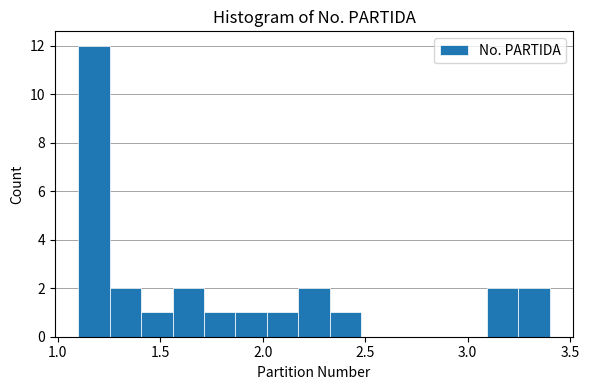

Around what value on the x-axis is the tallest bar? Give the approximate position of its centre, as read against the axis.

1.20